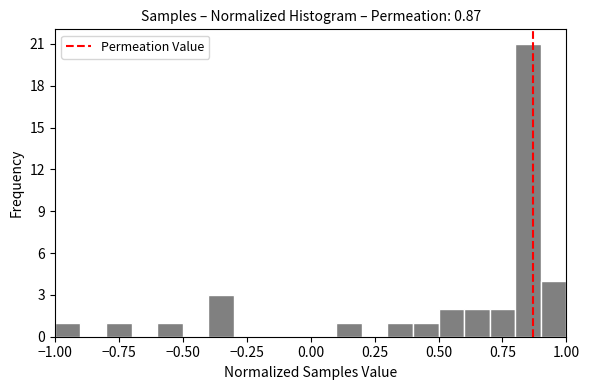

Around what value on the x-axis is the tallest bar? Give the approximate position of its centre, as read against the axis.

0.85